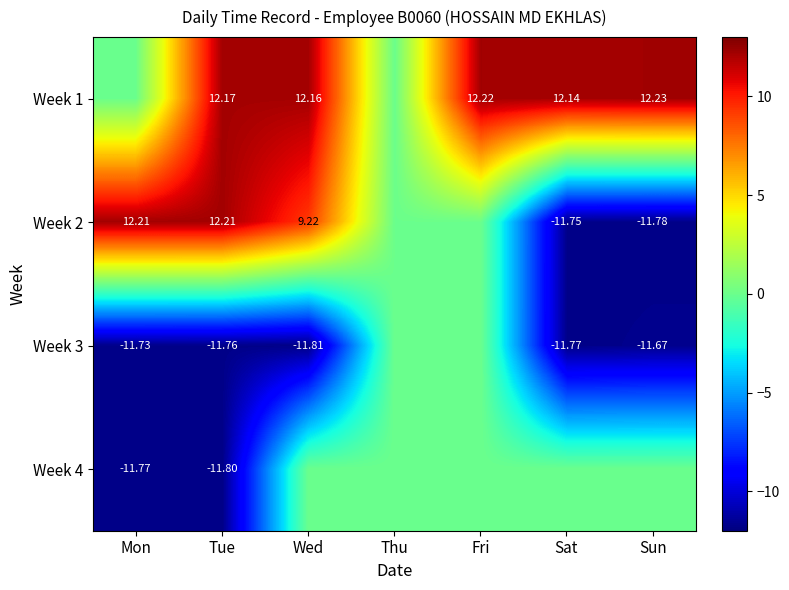

How many values in Week 1 are above zero?

5